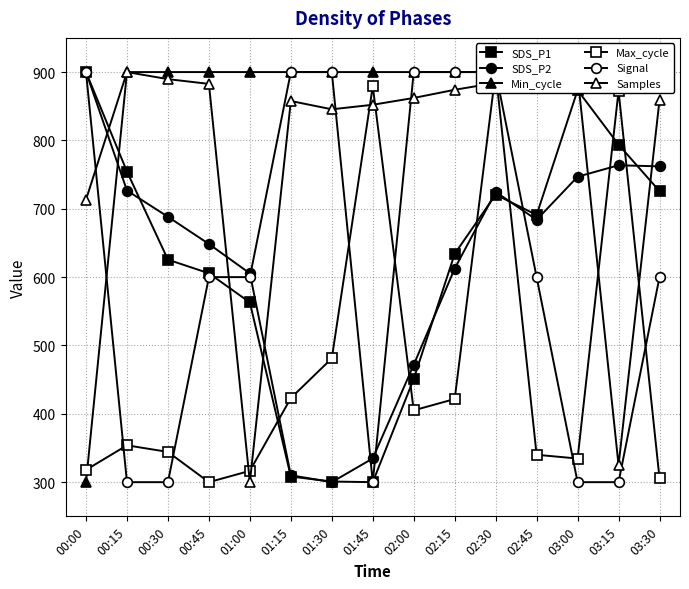

At which category is the sum across all series the highest?

02:30